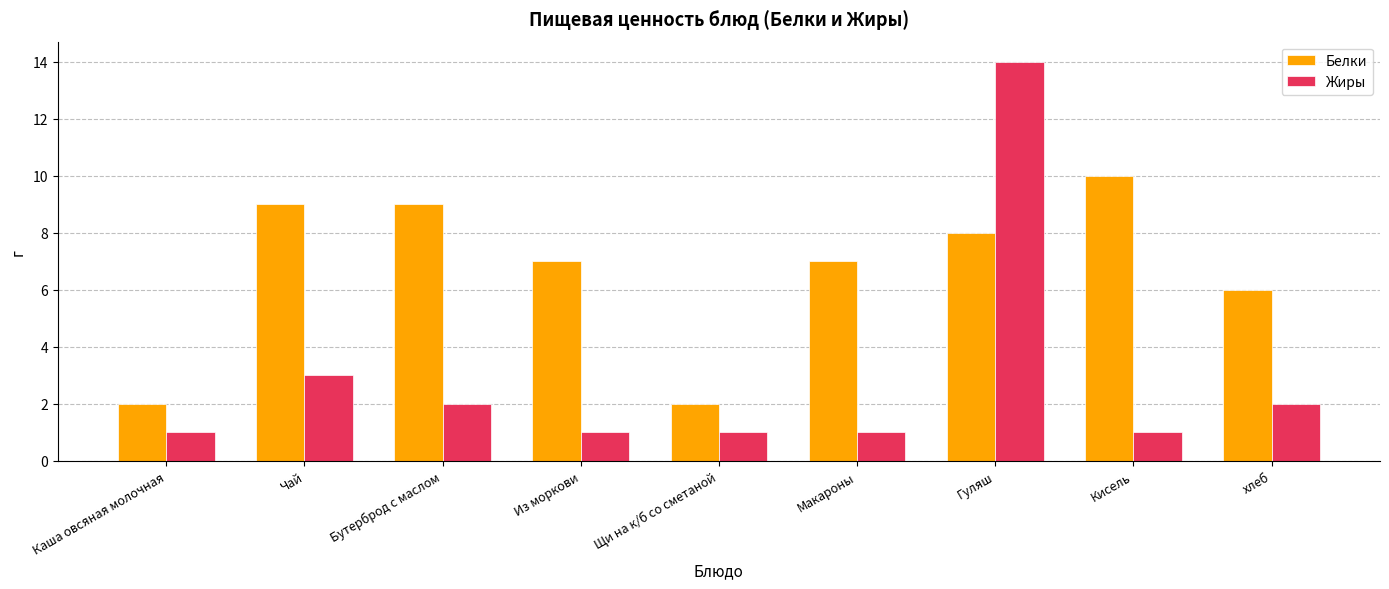

What is the label of the 1st bar from the left?

Каша овсяная молочная